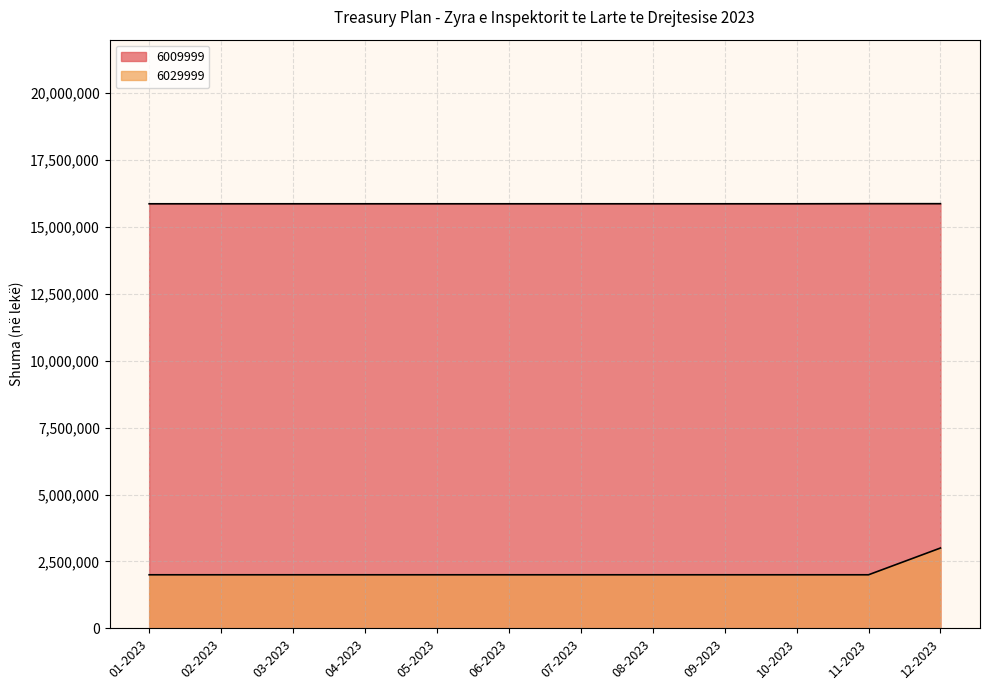

Between 08-2023 and 09-2023, which series saw the biggest shift?

6009999